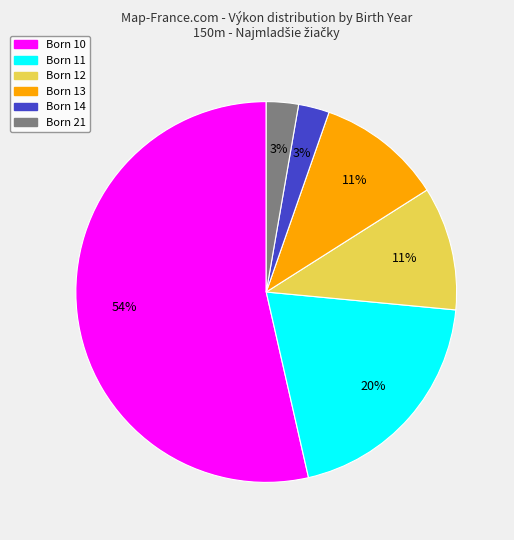

Is there any slice that represents more than half of the pie?

Yes